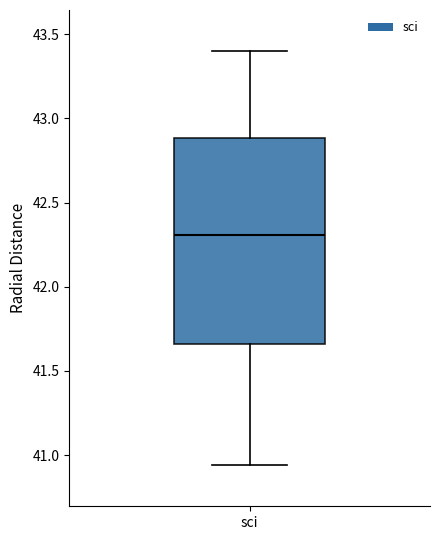

Where is the lower edge of the box for sci on the y-axis? The values are not printed on the chart, so give them approximately, as read against the axis.

41.65